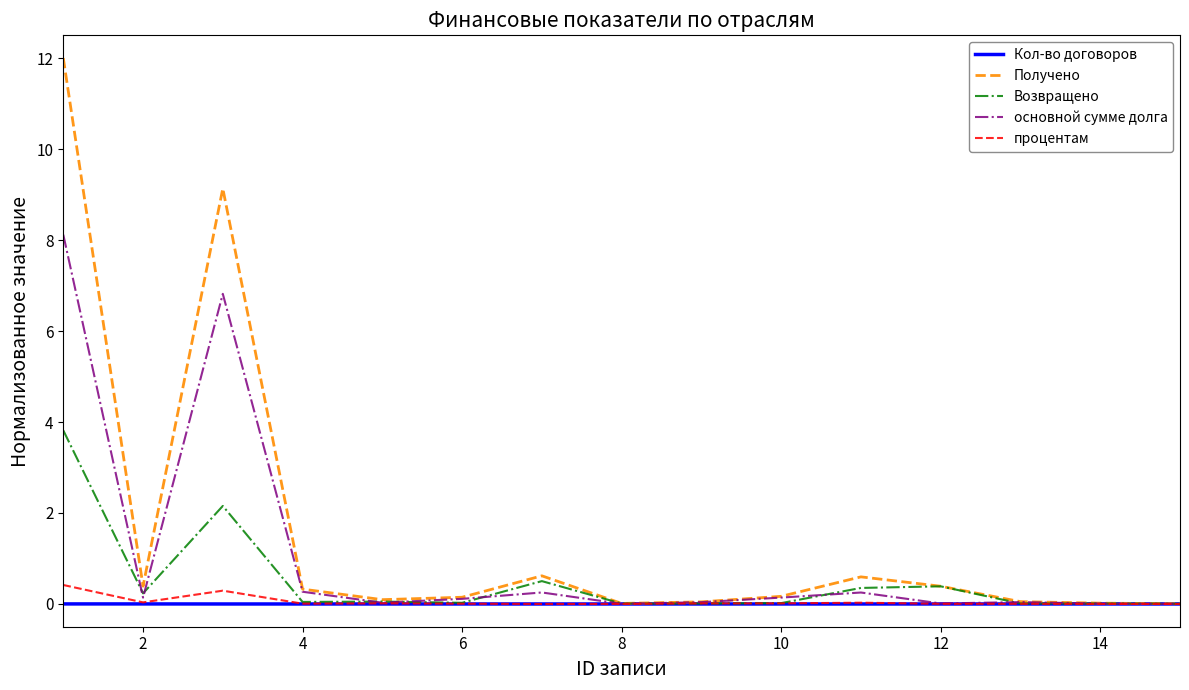

What is the highest value of the Получено series?

12.0